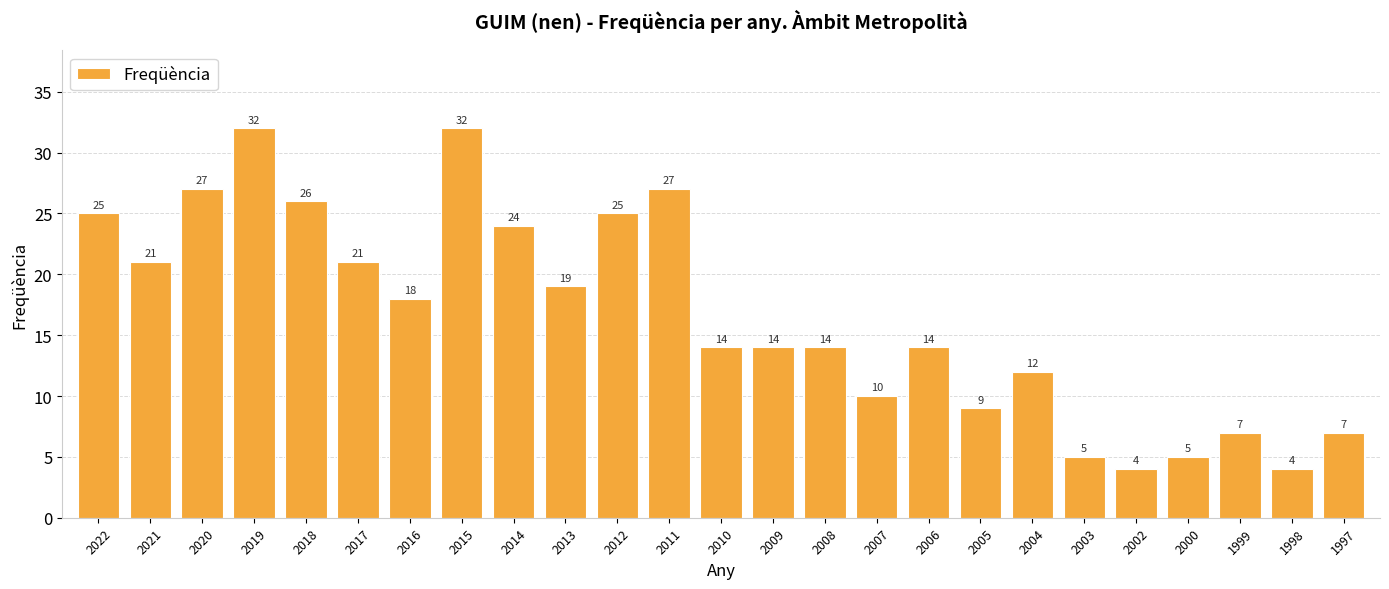

Reading left to right, list all the values displayed in this chart.

2022=25	2021=21	2020=27	2019=32	2018=26	2017=21	2016=18	2015=32	2014=24	2013=19	2012=25	2011=27	2010=14	2009=14	2008=14	2007=10	2006=14	2005=9	2004=12	2003=5	2002=4	2000=5	1999=7	1998=4	1997=7